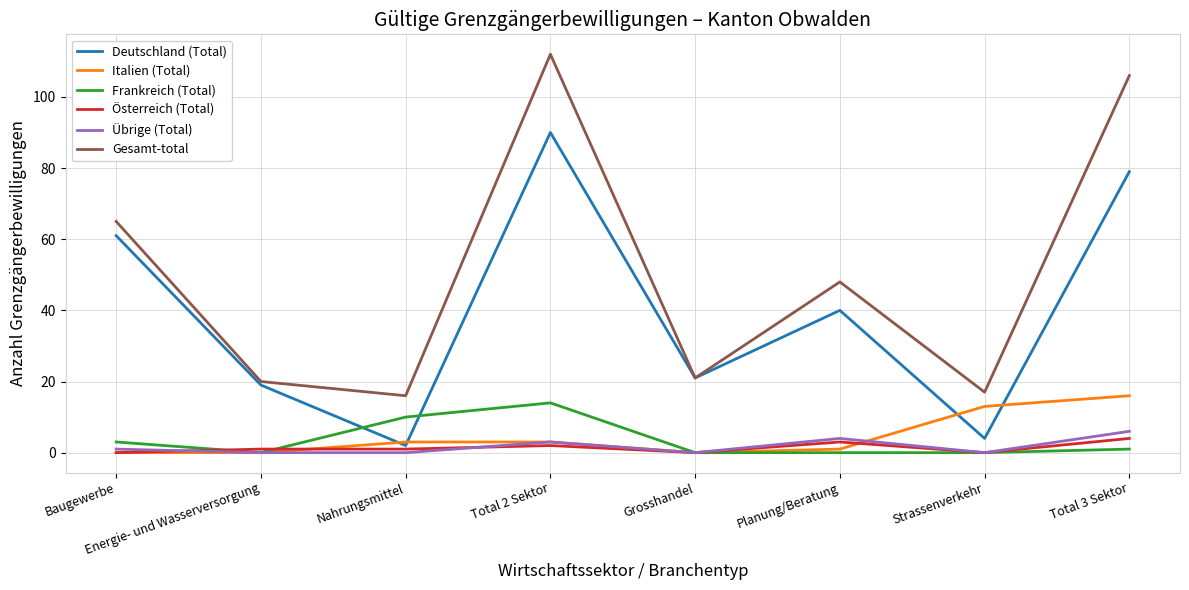

What is the average value of the Übrige (Total) series?

2